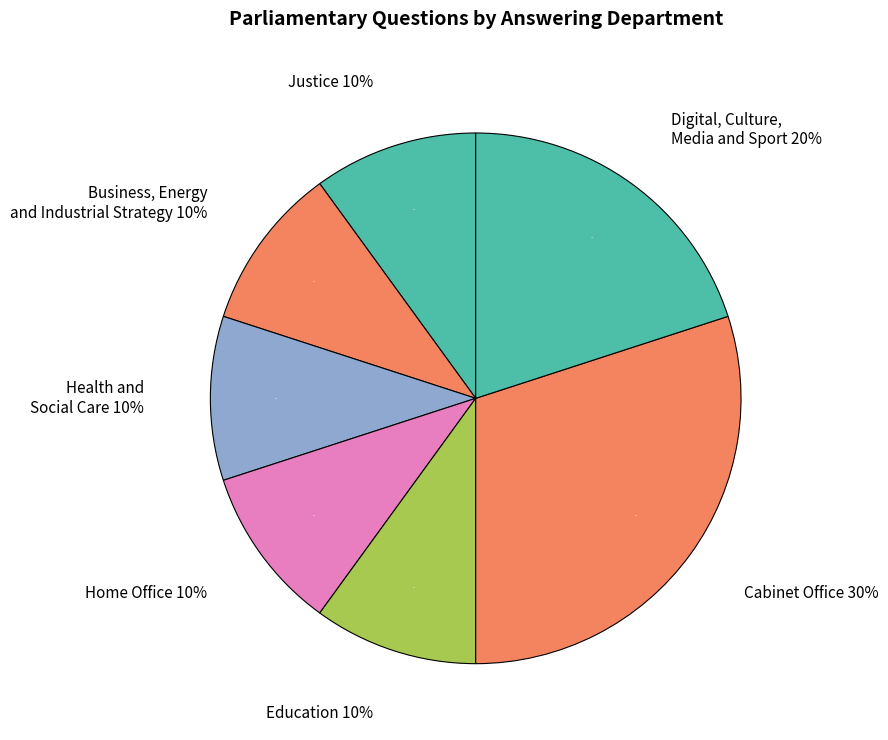

What is the largest slice in the pie chart?

Cabinet Office